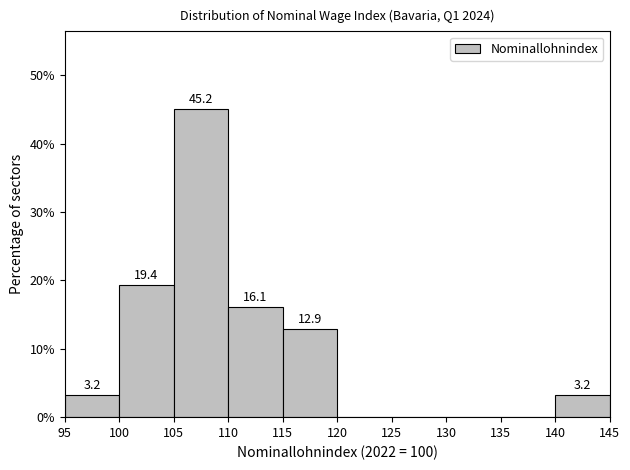

Which range on the x-axis has the tallest bar?

105 to 110